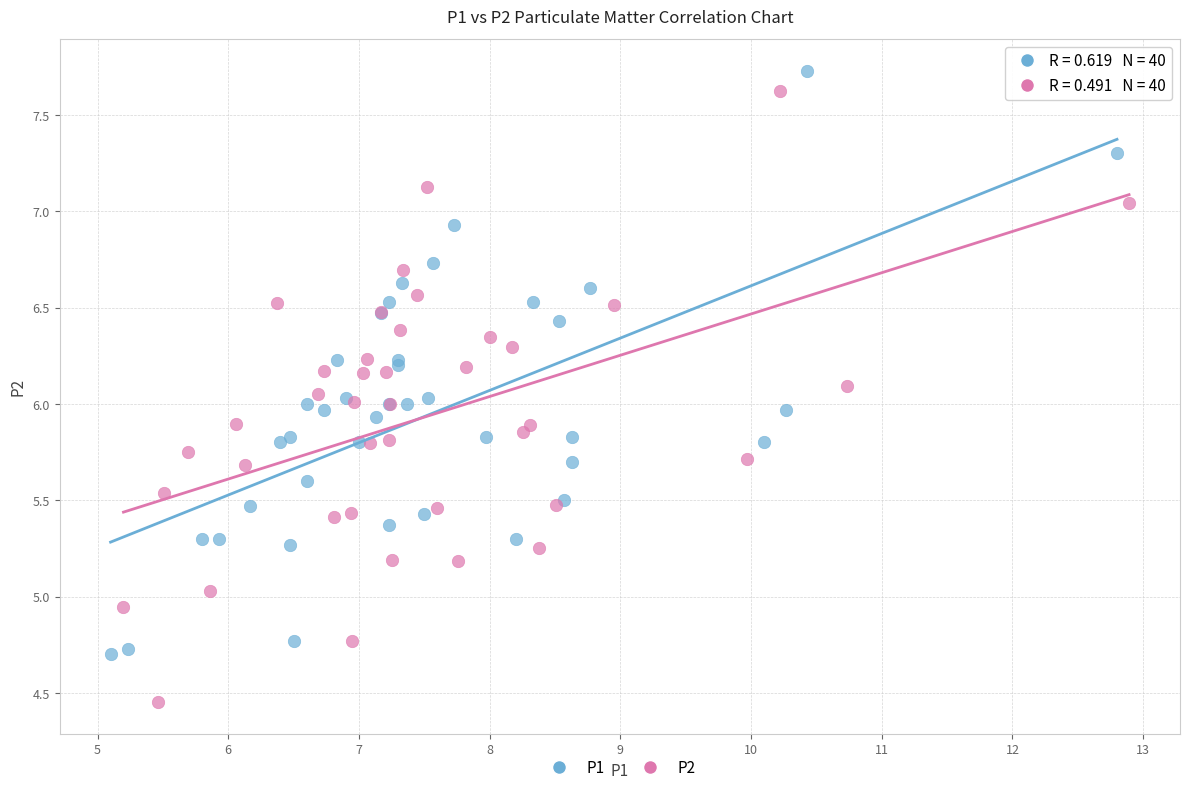

Which series contains the lowest Y value?

P2